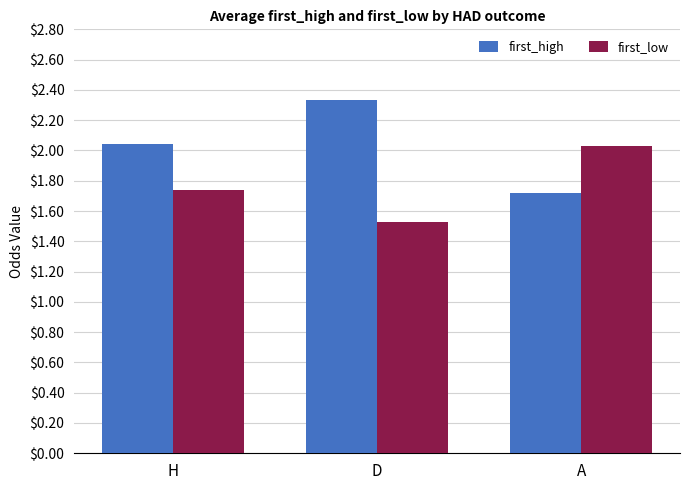

What is the spread (max minus min) of values at A?

0.3